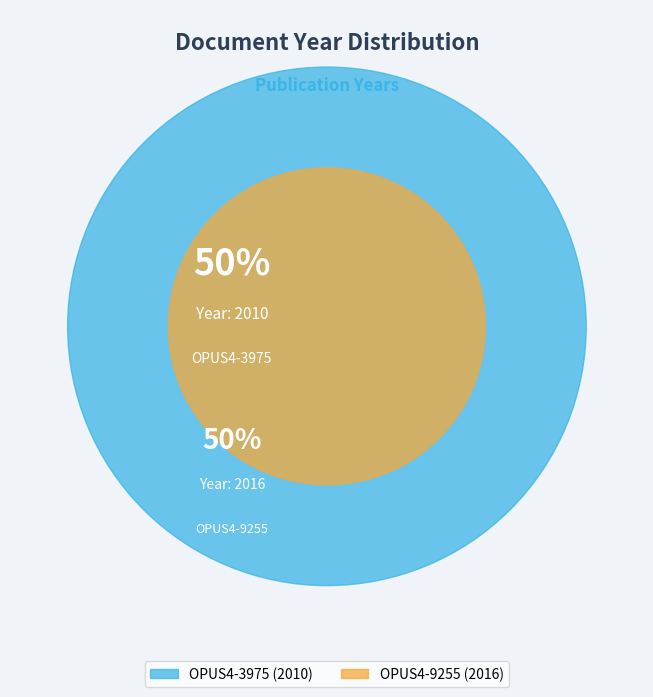

To the nearest percent, what is the combined percentage of OPUS4-3975 and OPUS4-9255?

100%